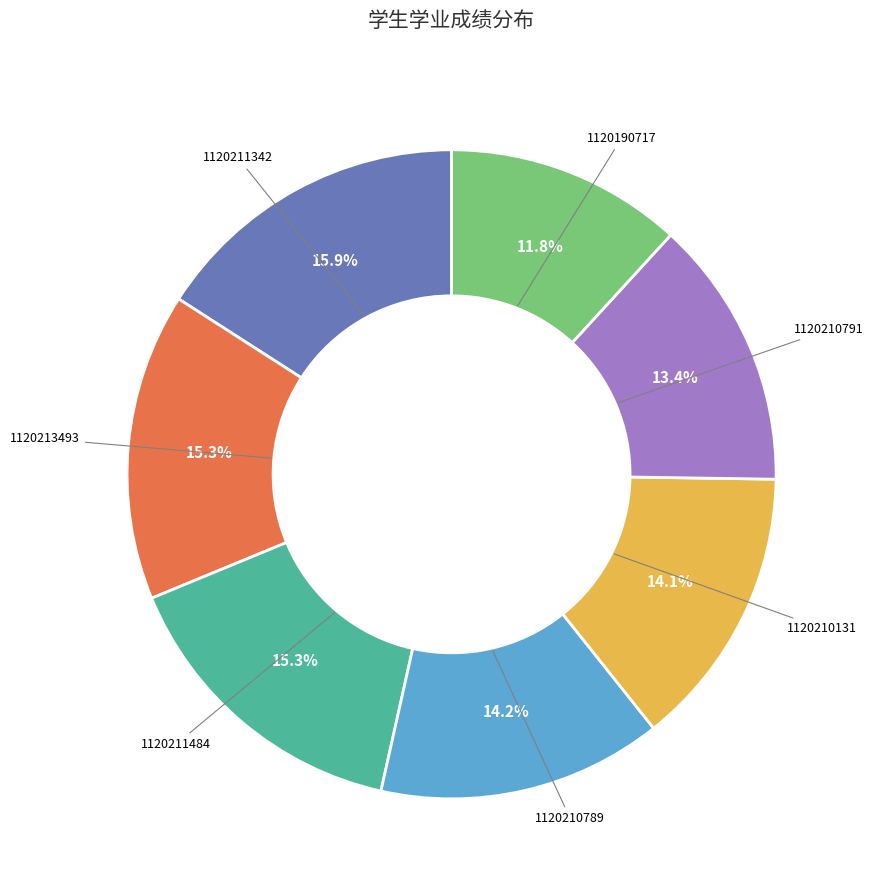

Approximately how many times larger is the value at 1120211484 compared to 1120210789?

1.1